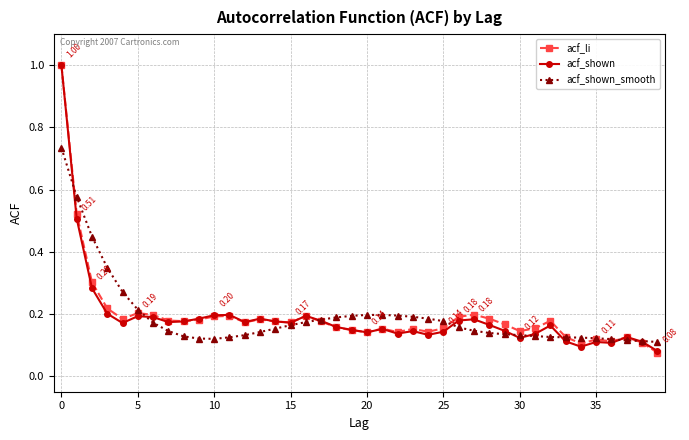

After their last crossing, which series has the higher values: acf_shown_smooth or acf_shown?

acf_shown_smooth